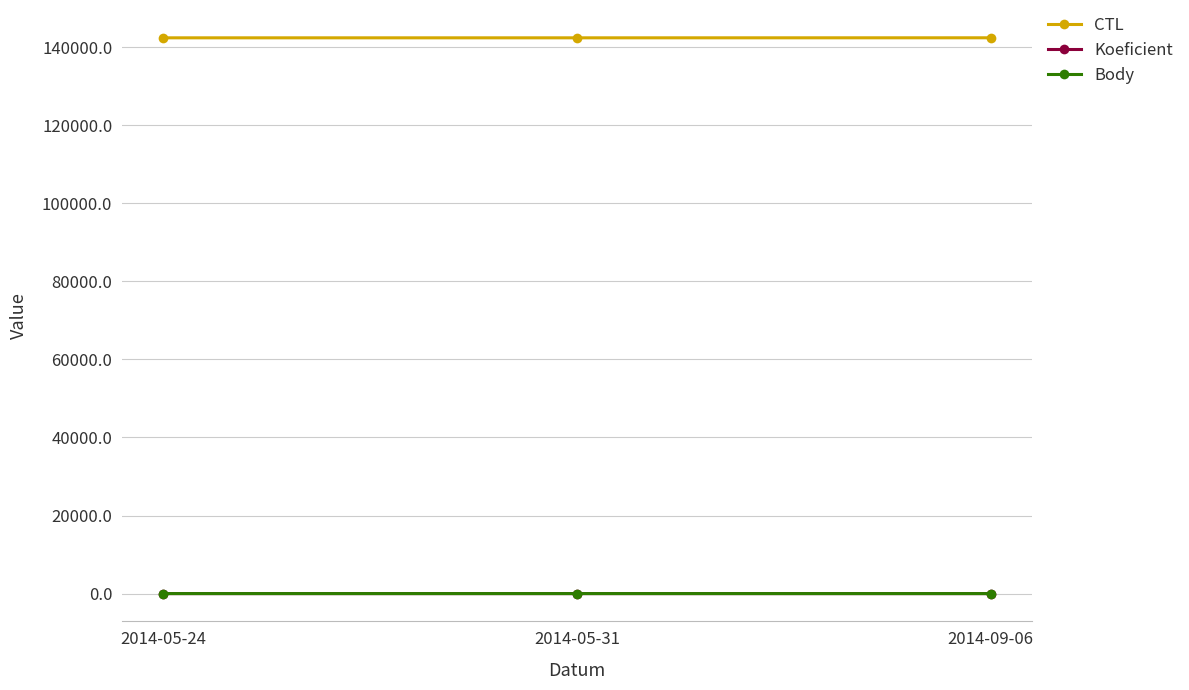

What is the greatest value displayed?

142414.0